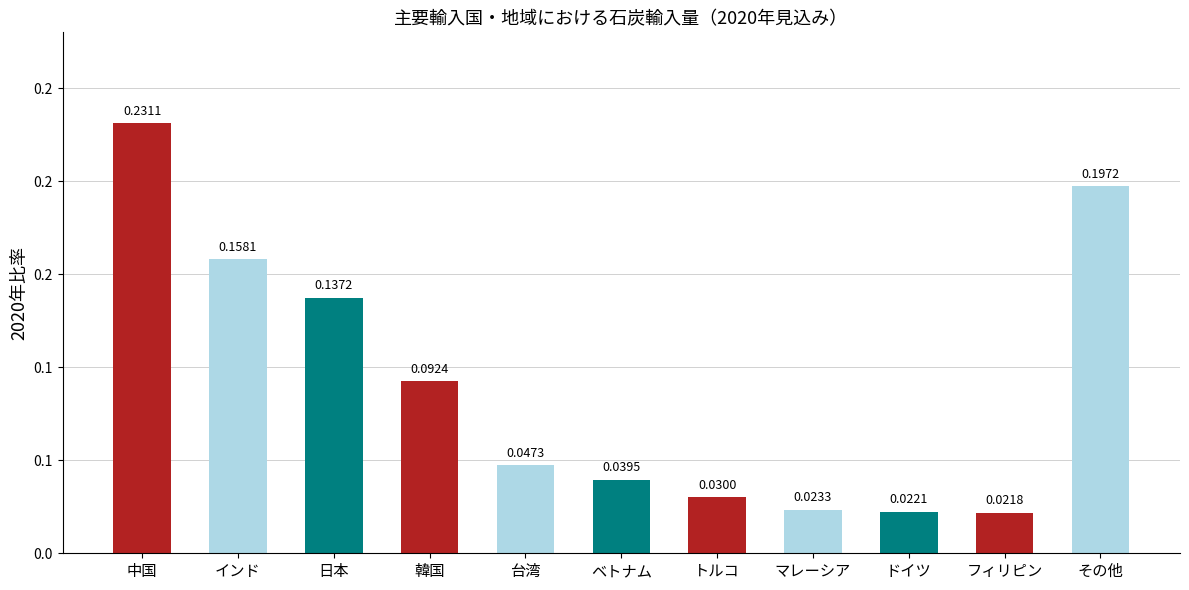

Are the bars horizontal?

No